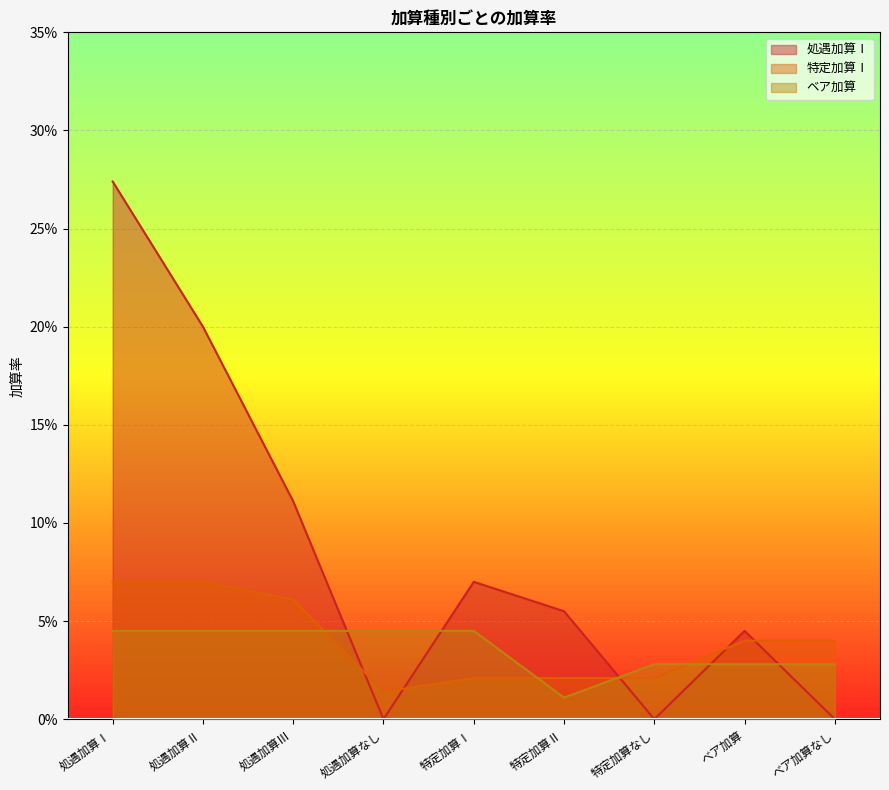

How many distinct data groups are displayed?

3